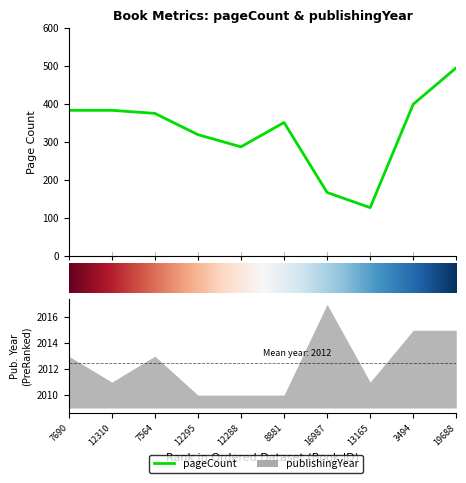

Where is the data nearest to the value 312?

12295